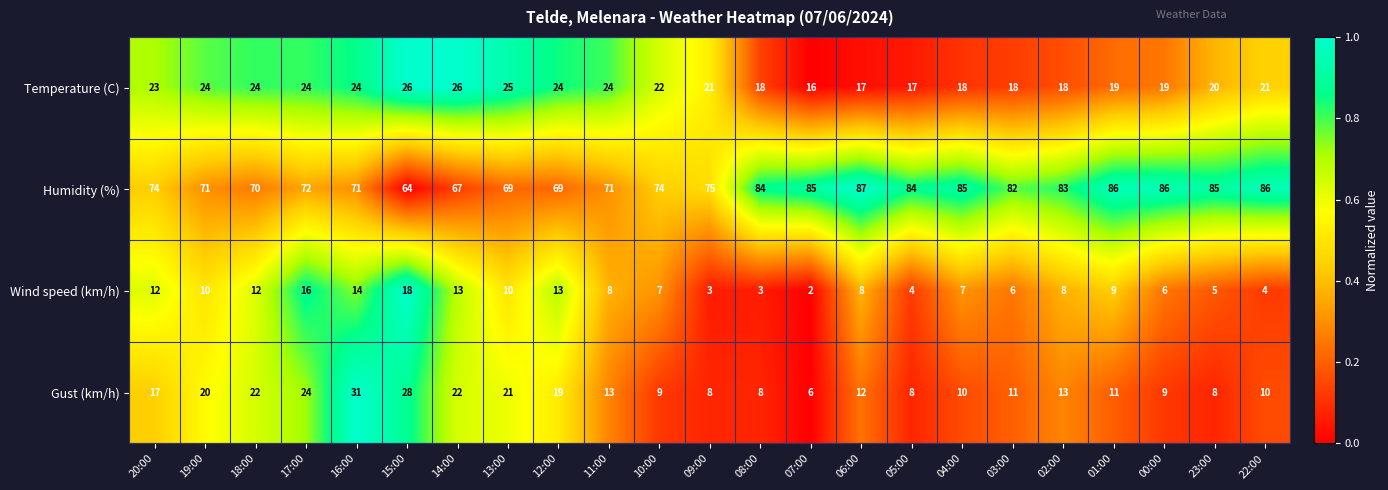

At which label is Humidity (%) closest to 75?

09:00